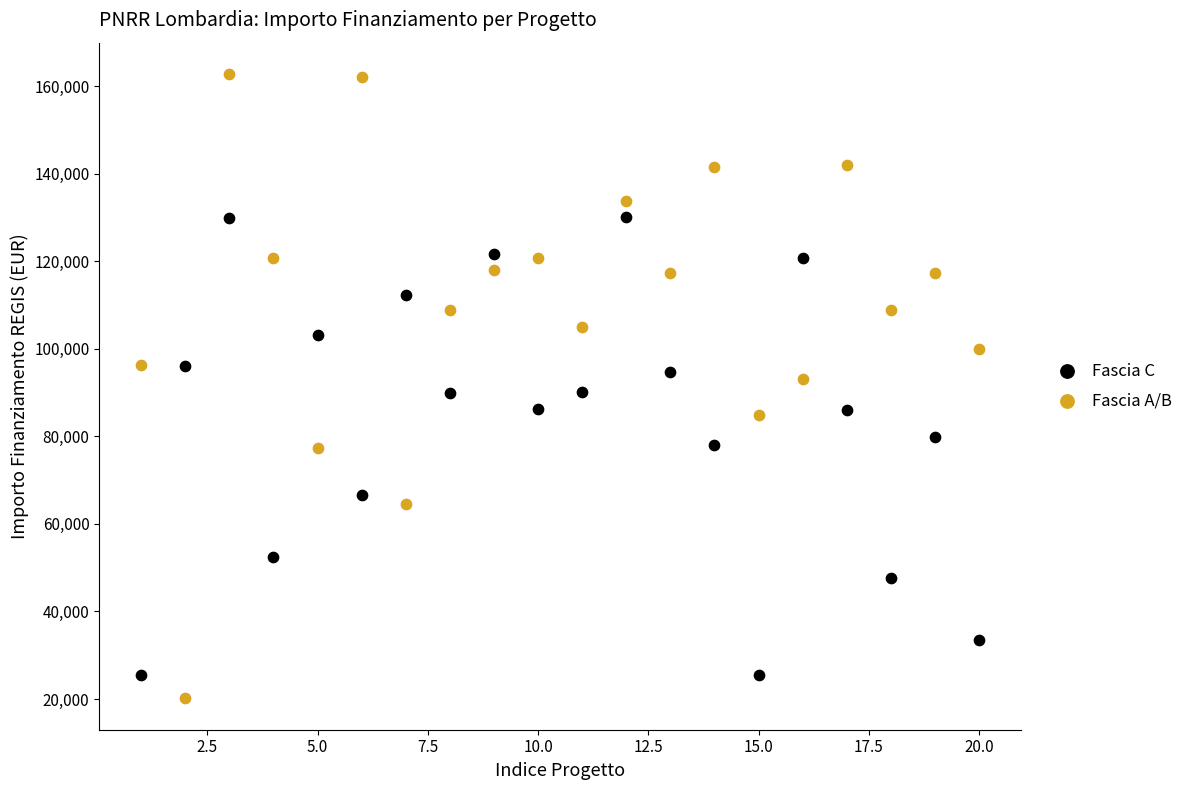

What is the X range (max minus min) for the scatter plot?

19